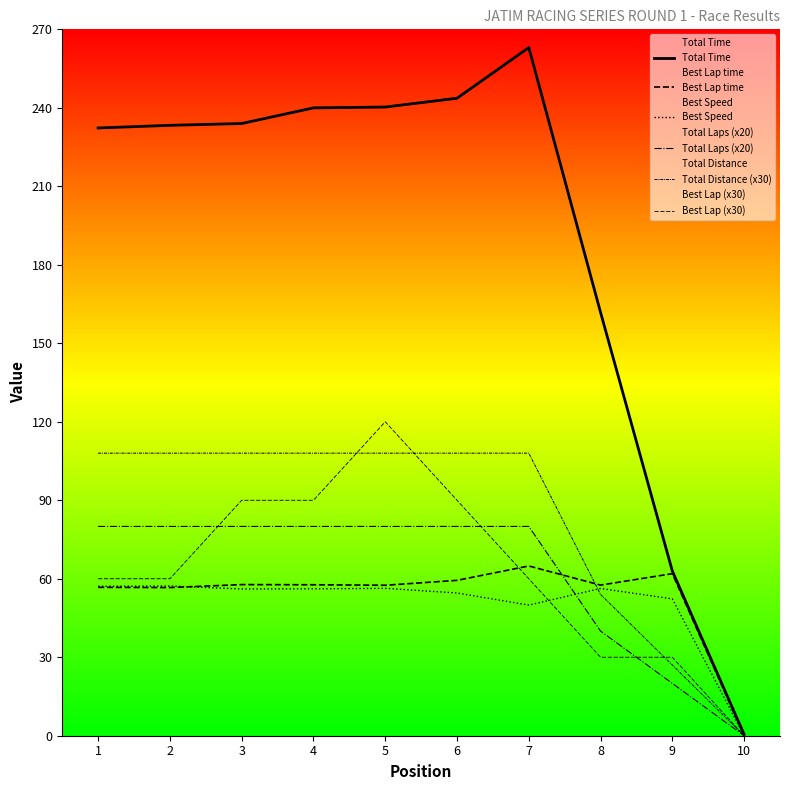

What are all the series names shown in the legend?

Total Time, Best Lap time, Best Speed, Total Laps (x20), Total Distance (x30), Best Lap (x30)